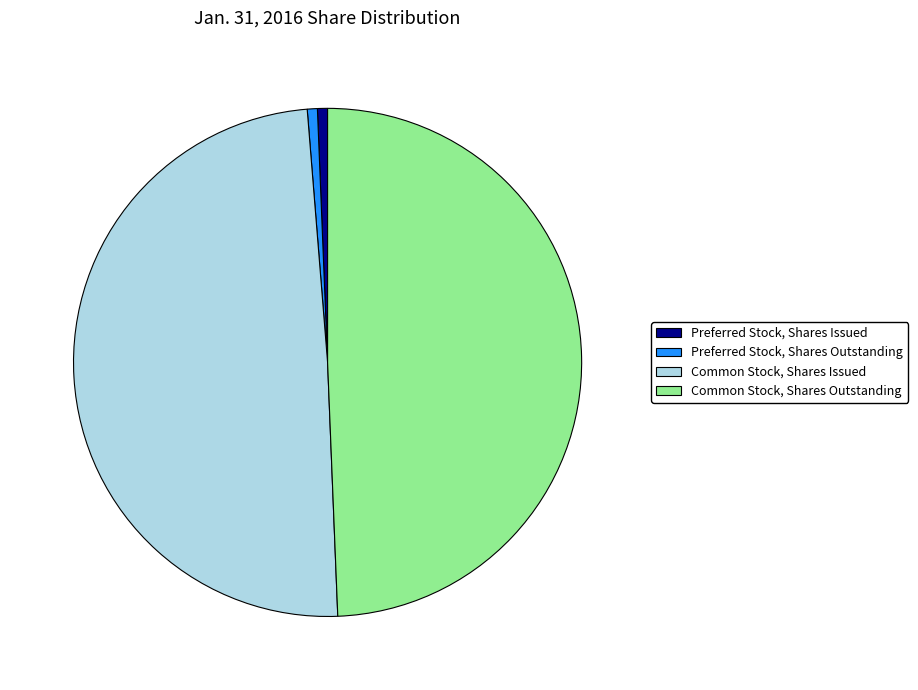

What is the ratio of the value at Preferred Stock, Shares Outstanding to the value at Preferred Stock, Shares Issued?

1.0